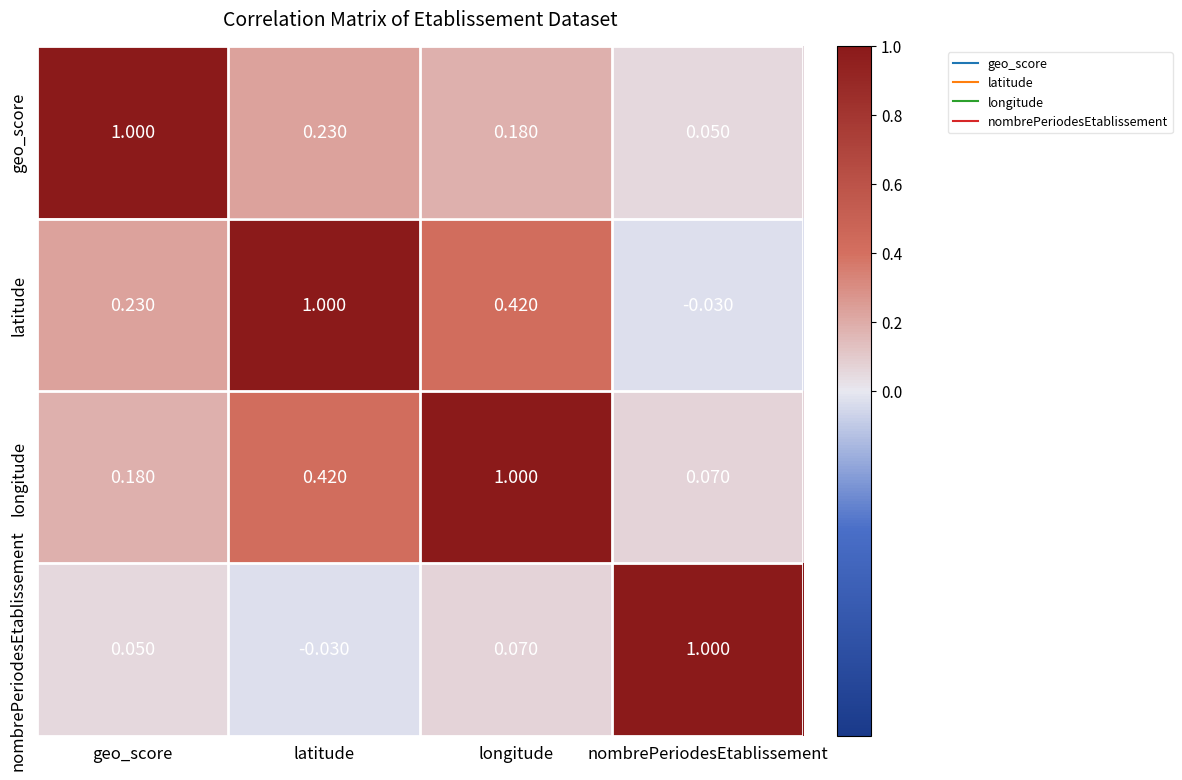

At which label does latitude reach its minimum?

nombrePeriodesEtablissement